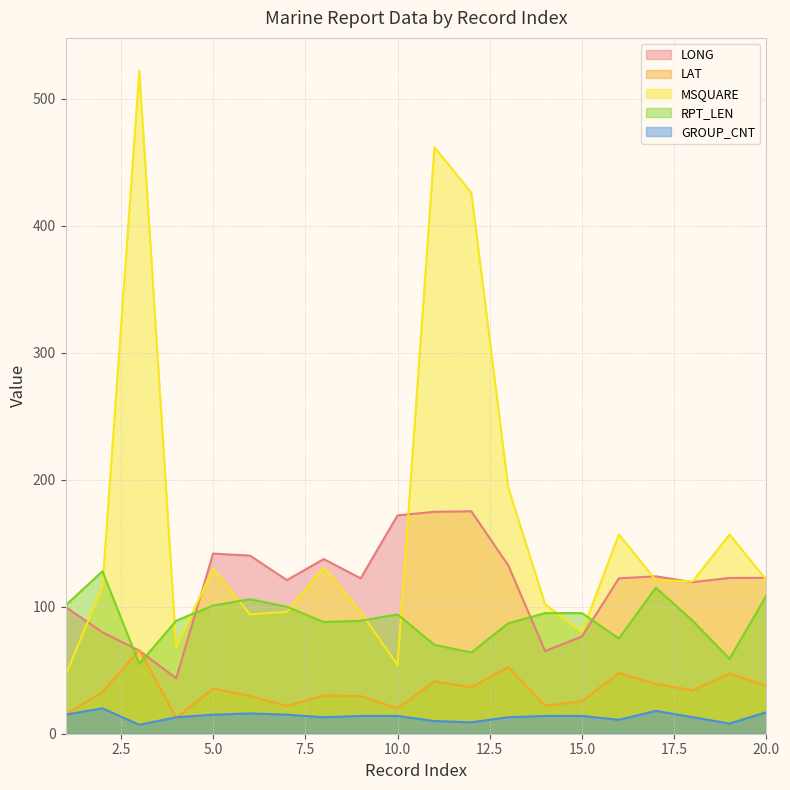

At which category is the sum across all series the highest?

11